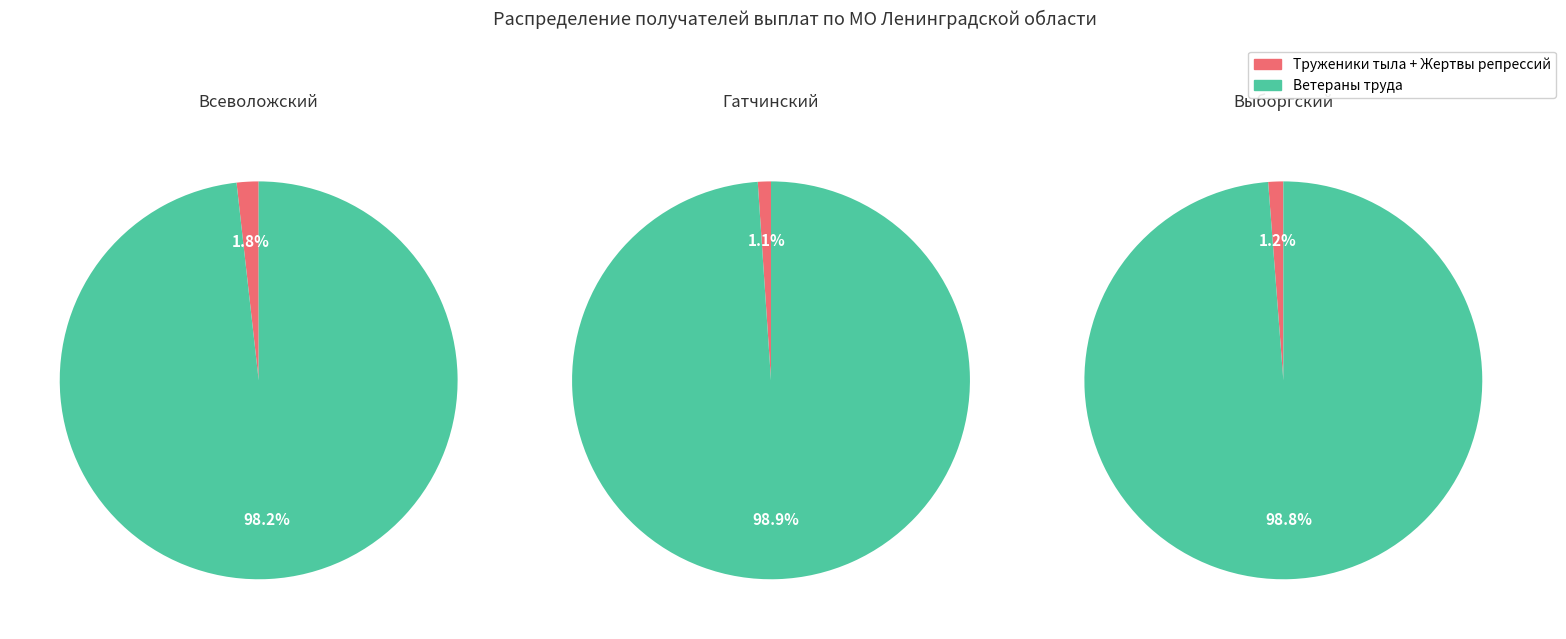

Does Всеволожский account for over 50% of the chart?

No